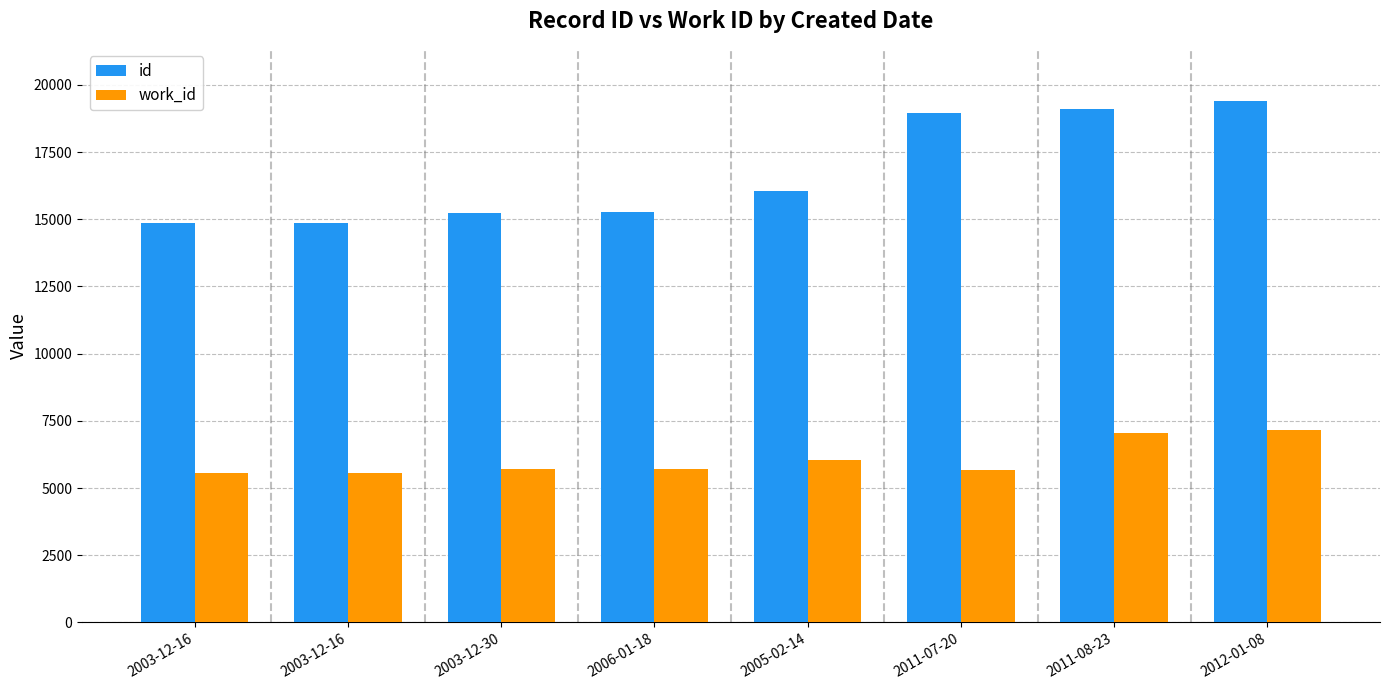

Reading right to left, transcribe all the data shown in this chart.

id: 19400	19086	18937	16046	15264	15232	14867	14864
work_id: 7147	7064	5658	6053	5724	5715	5563	5562